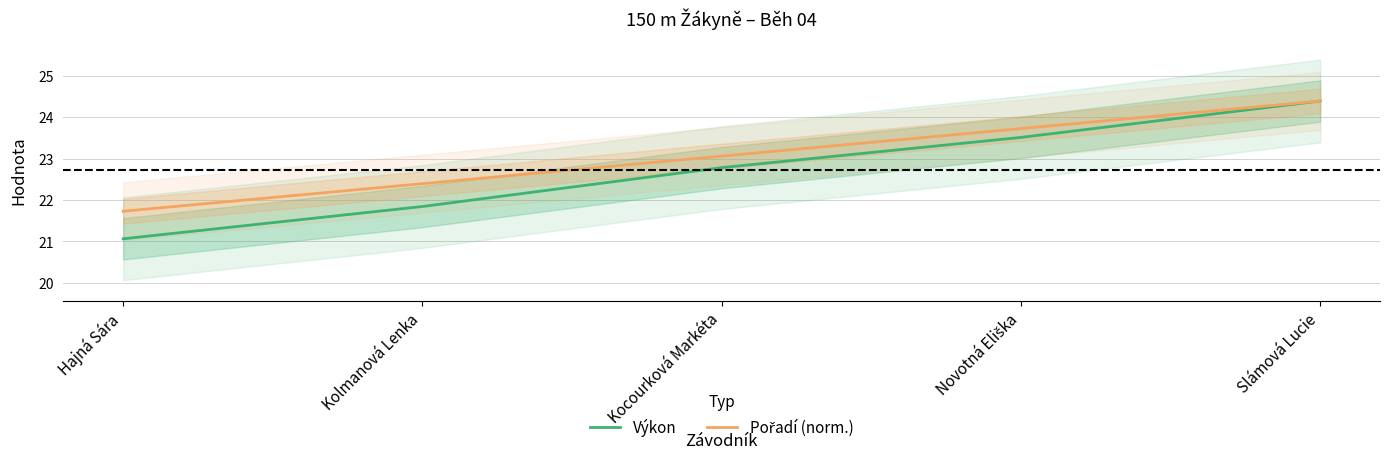

What is the lowest value of the Pořadí (norm.) series?

21.7